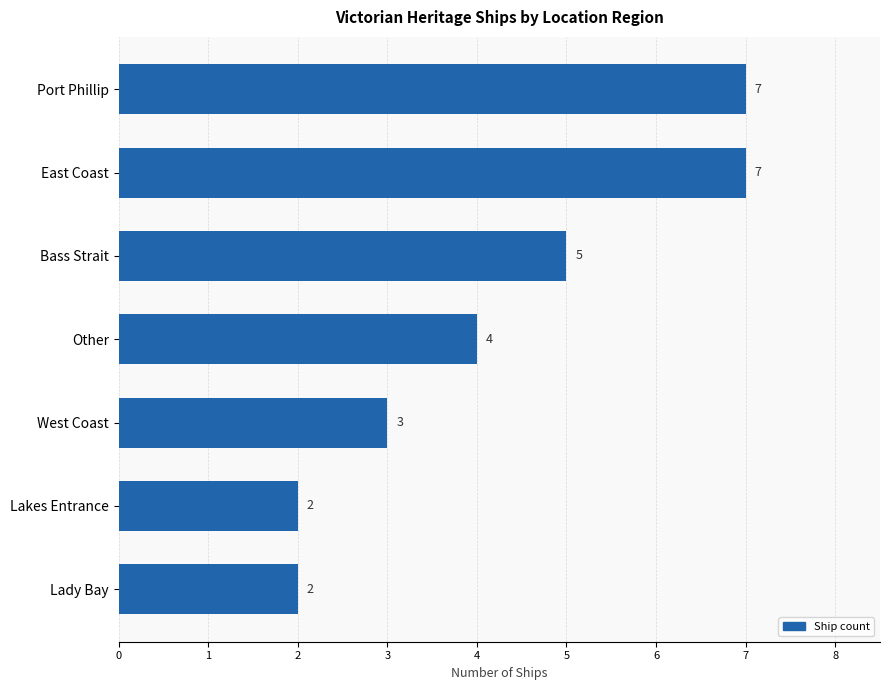

What is the smallest value displayed?

2